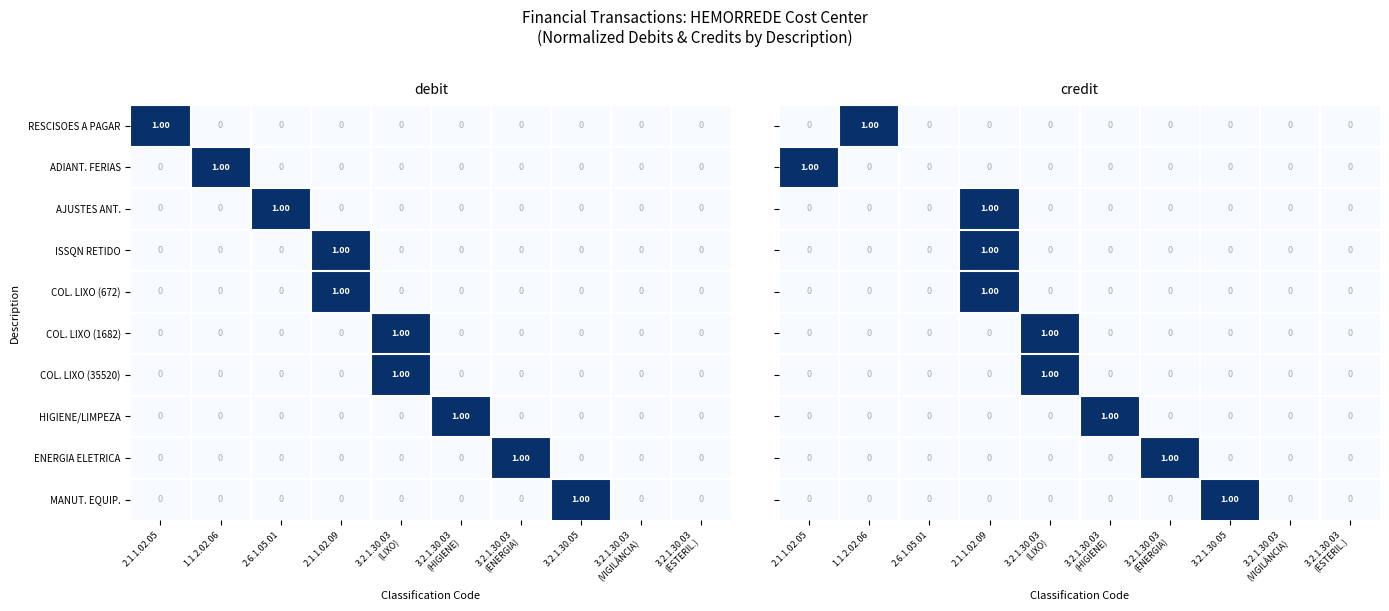

Between 2.1.1.02.09 and 3.2.1.30.03 (VIGILÂNCIA), which series saw the biggest shift?

AJUSTES ANT.